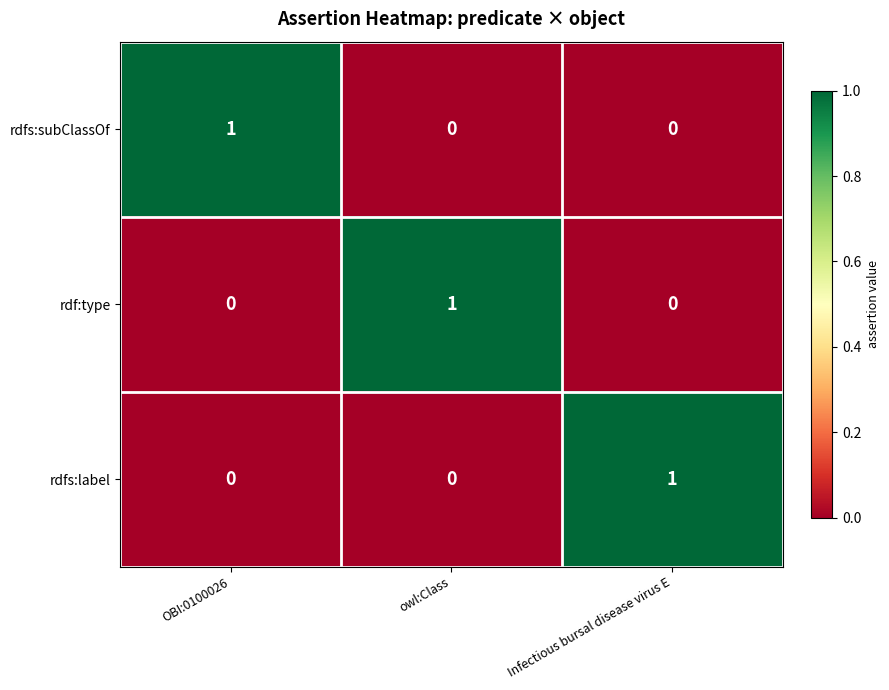

Reading right to left, extract all data points from this chart.

rdfs:subClassOf: 0	0	1
rdf:type: 0	1	0
rdfs:label: 1	0	0